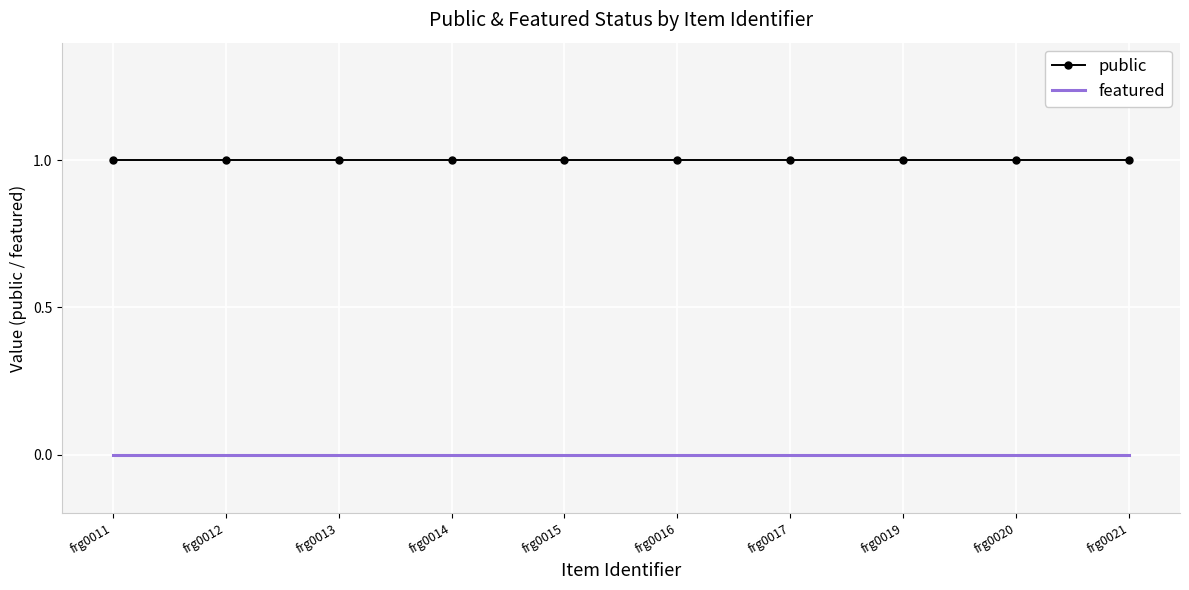

True or false: featured and public intersect in this chart.

False